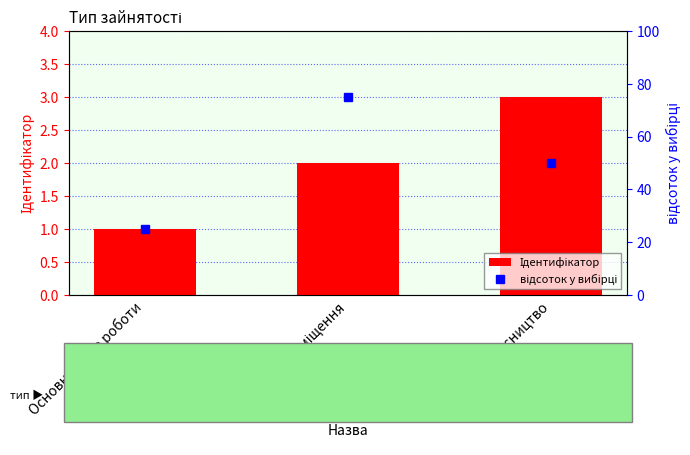

Rank the series at Сумісництво from highest to lowest value.

відсоток у вибірці, Ідентифікатор